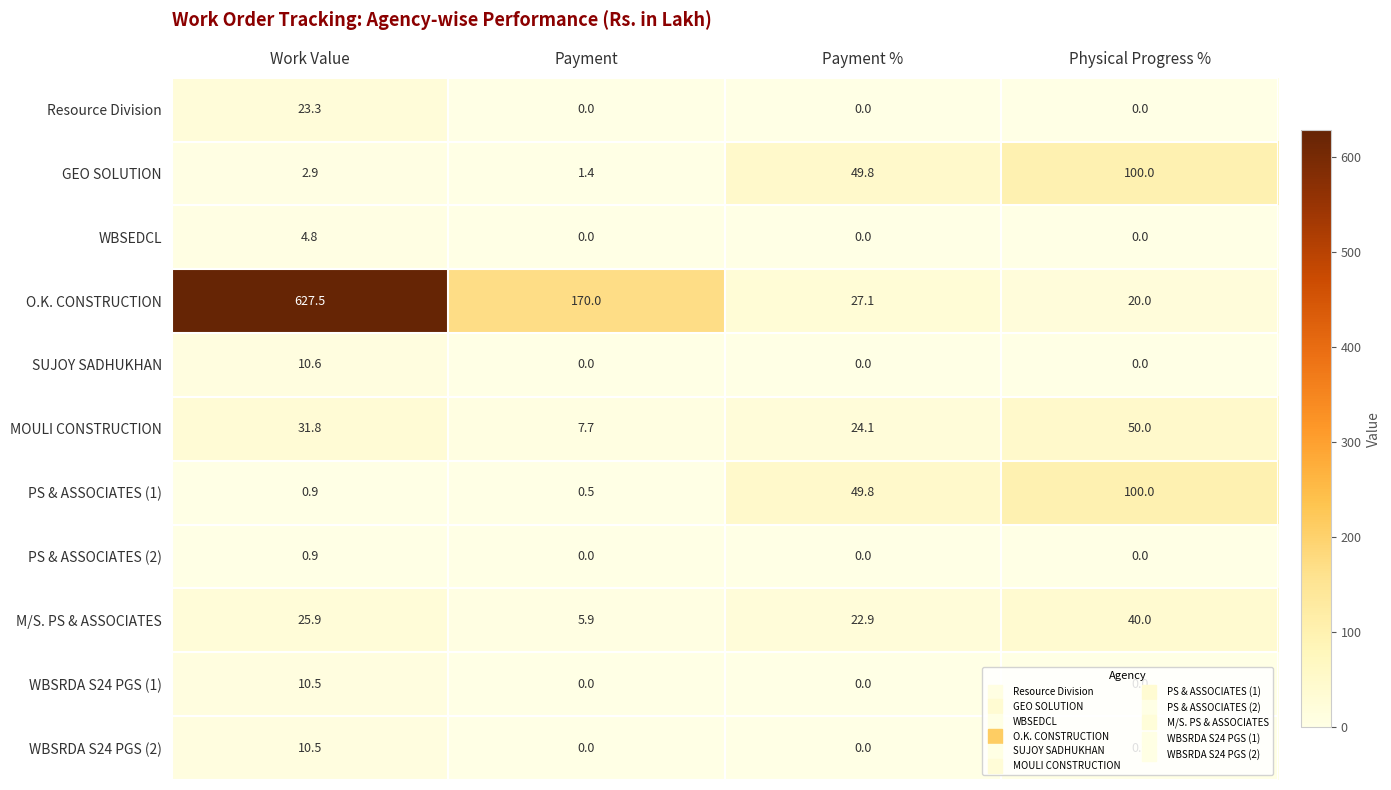

What is the spread (max minus min) of values at Payment?

170.0